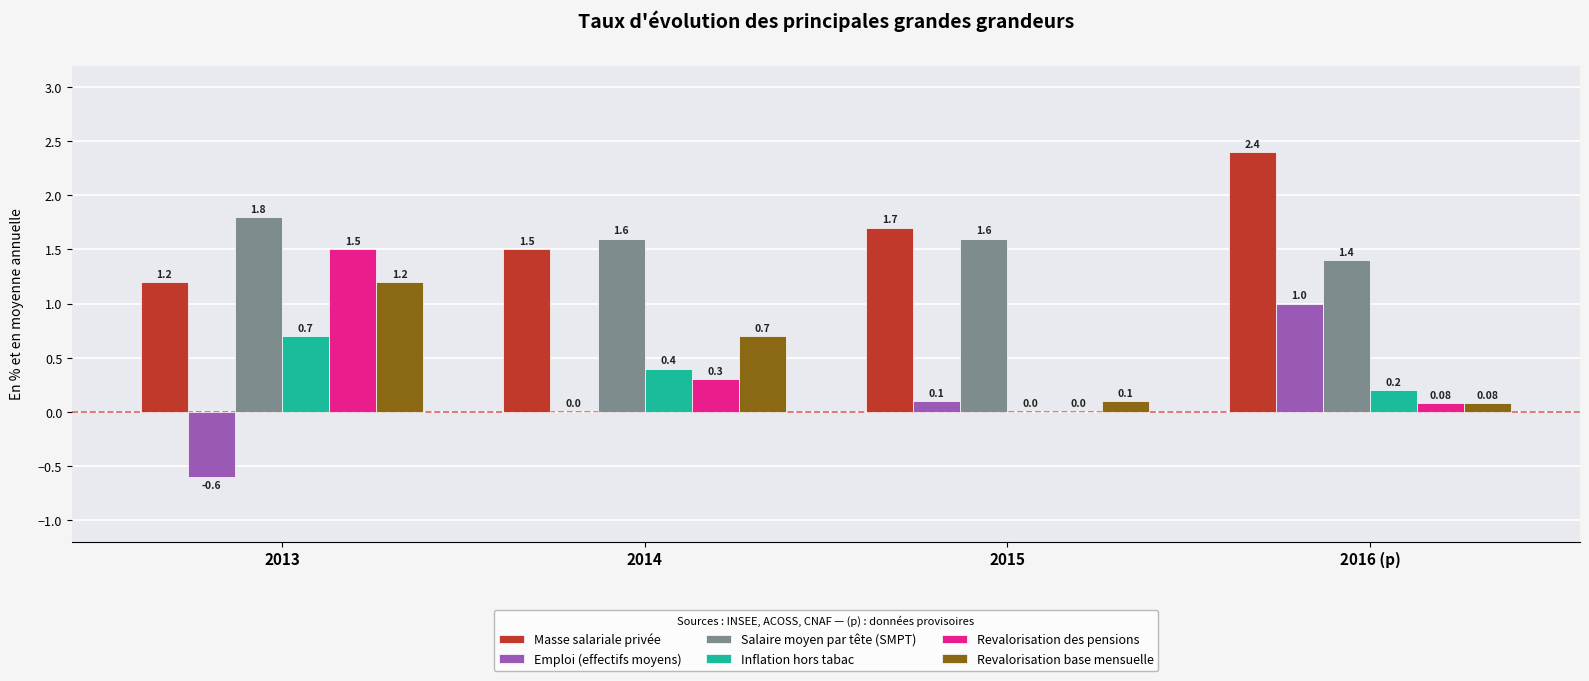

What is the total value across all series at 2016 (p)?

5.2